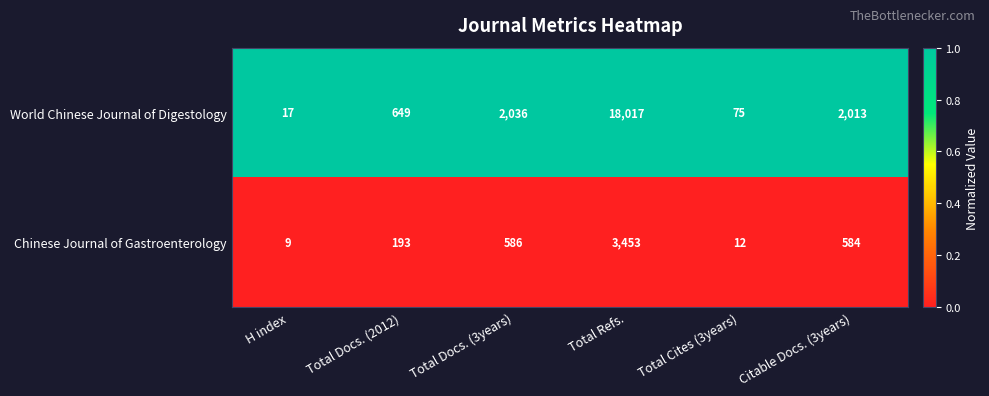

At which category does the chart reach its peak across all series?

Total Refs.